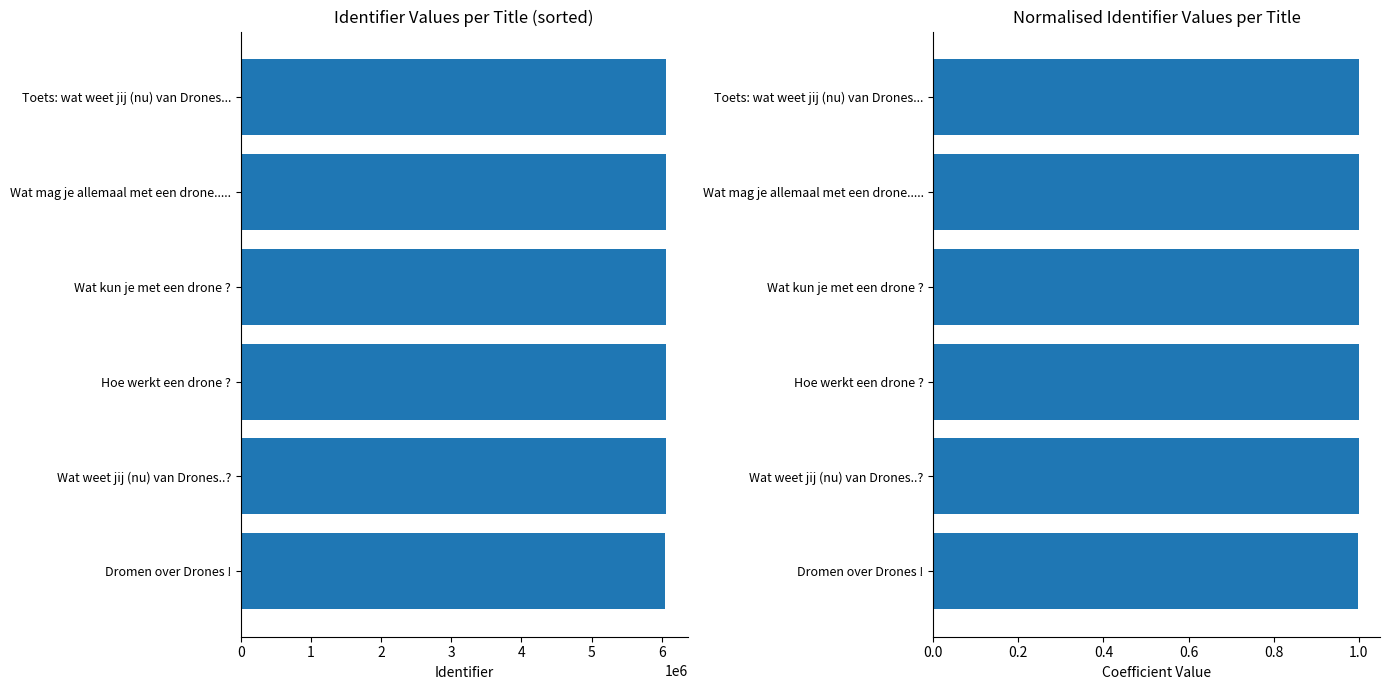

True or false: Identifier (normalised) has a value of 1.0 at Hoe werkt een drone ?.

True